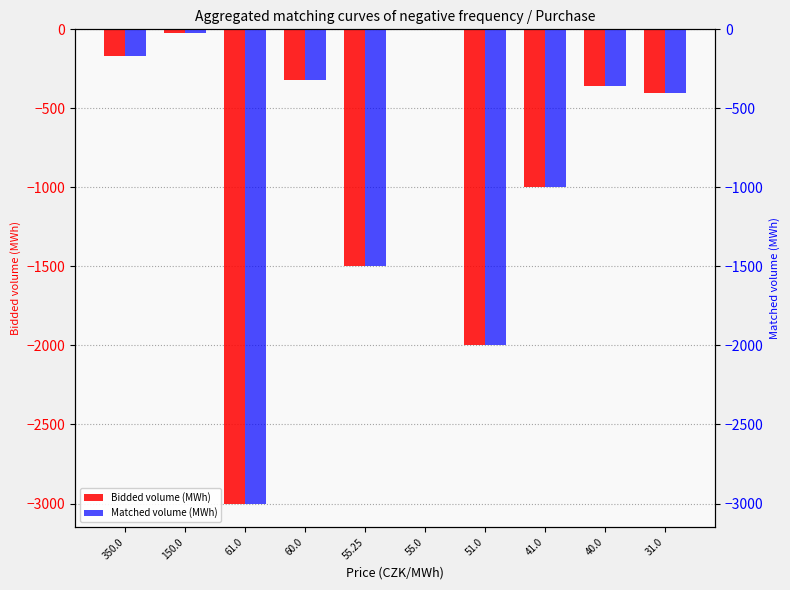

Which series changed the most between 150.0 and 60.0?

Bidded volume (MWh)